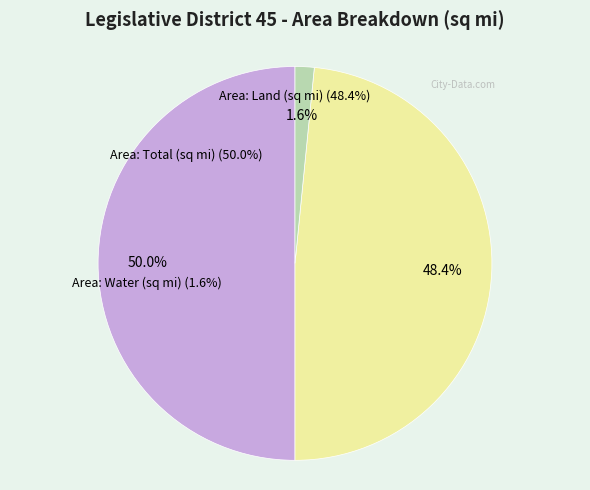

The Area: Water (sq mi) slice represents 13% of the pie. True or false?

False